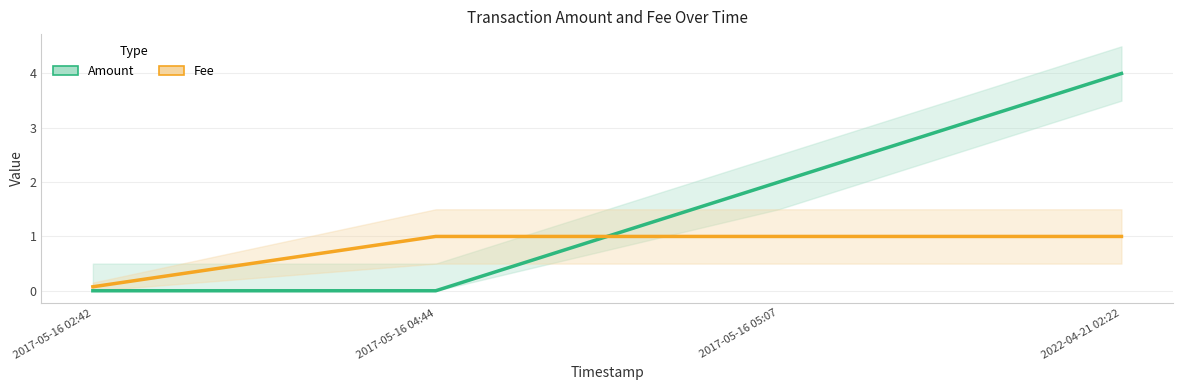

The value of Amount at 2022-04-21 02:22 is 4.0. True or false?

True